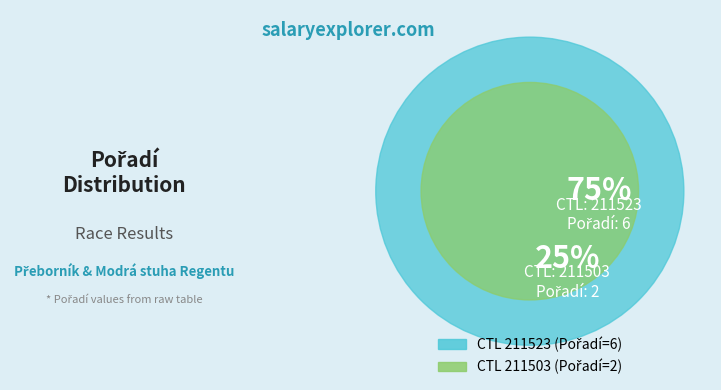

What is the smallest slice in the pie chart?

211503